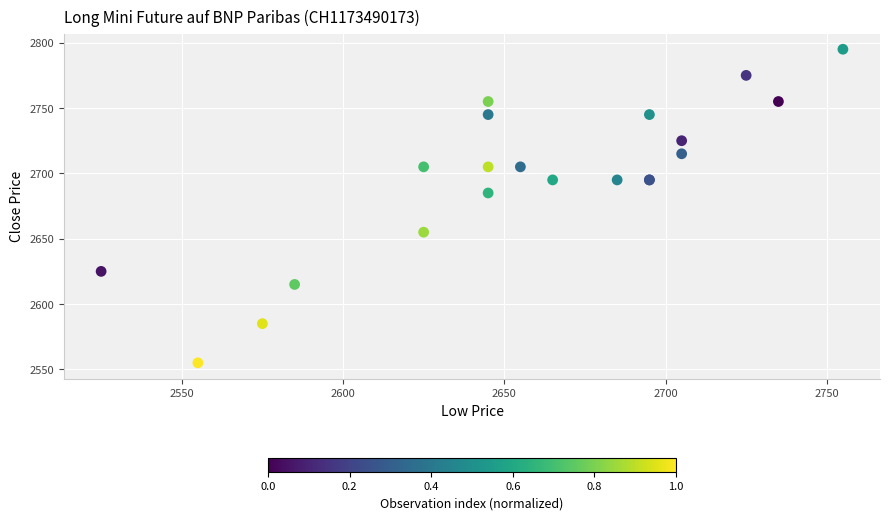

What Y value in the scatter plot is closest to 2675?

2685